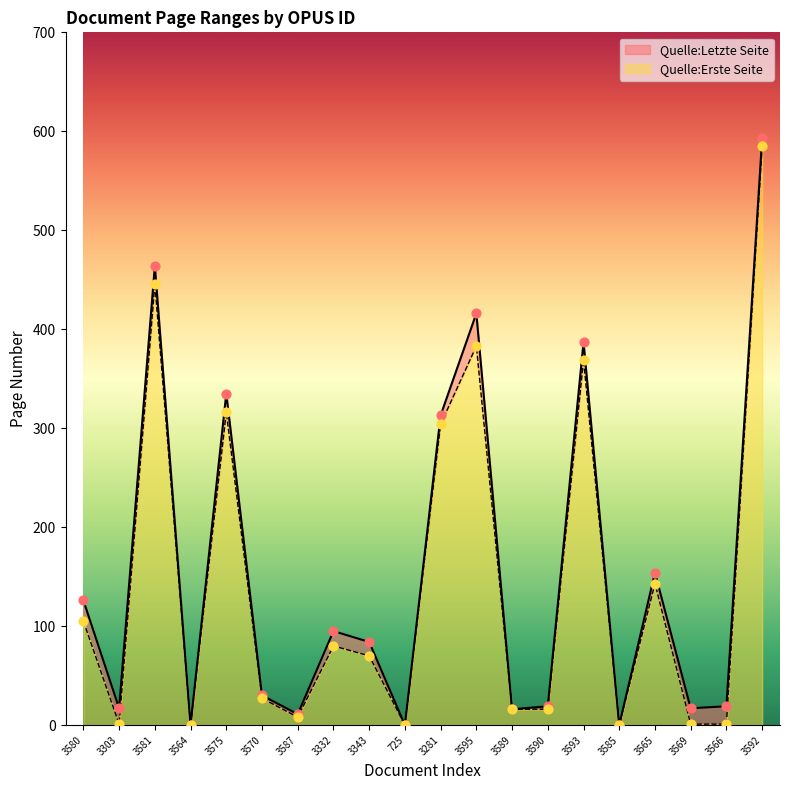

Which series has the largest total across all categories?

Quelle:Letzte Seite